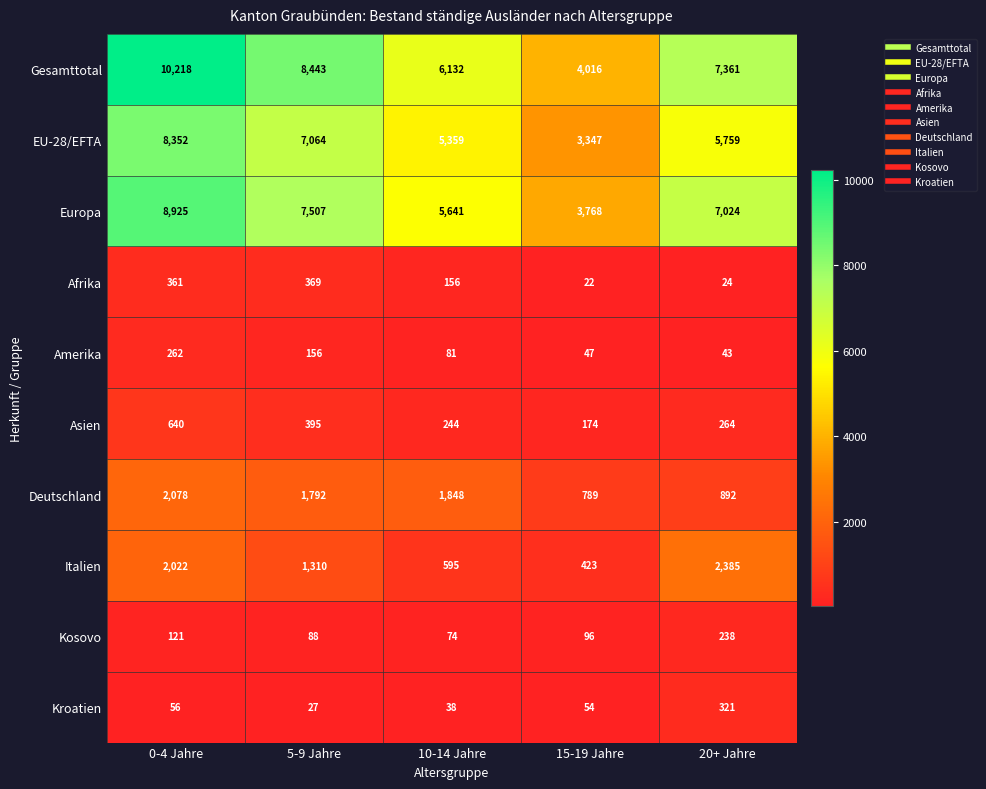

Where is Deutschland nearest to the value 1433?

5-9 Jahre